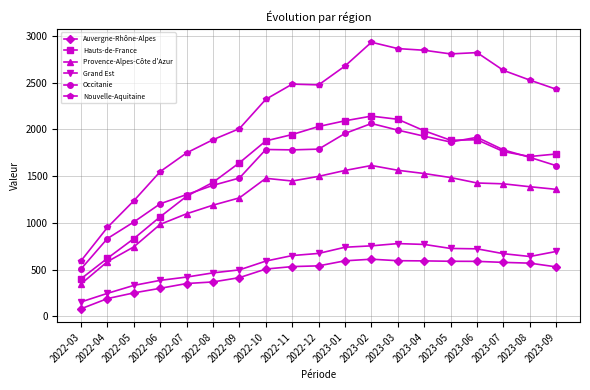

At 2022-08, list the series in order from smallest to largest.

Auvergne-Rhône-Alpes, Grand Est, Provence-Alpes-Côte d'Azur, Occitanie, Hauts-de-France, Nouvelle-Aquitaine